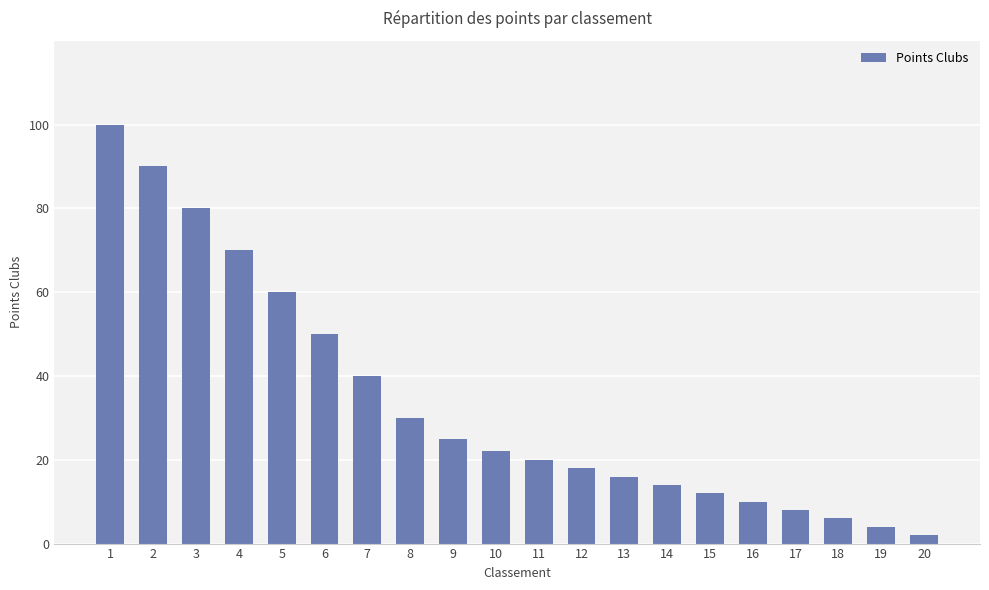

What is the average value?

34